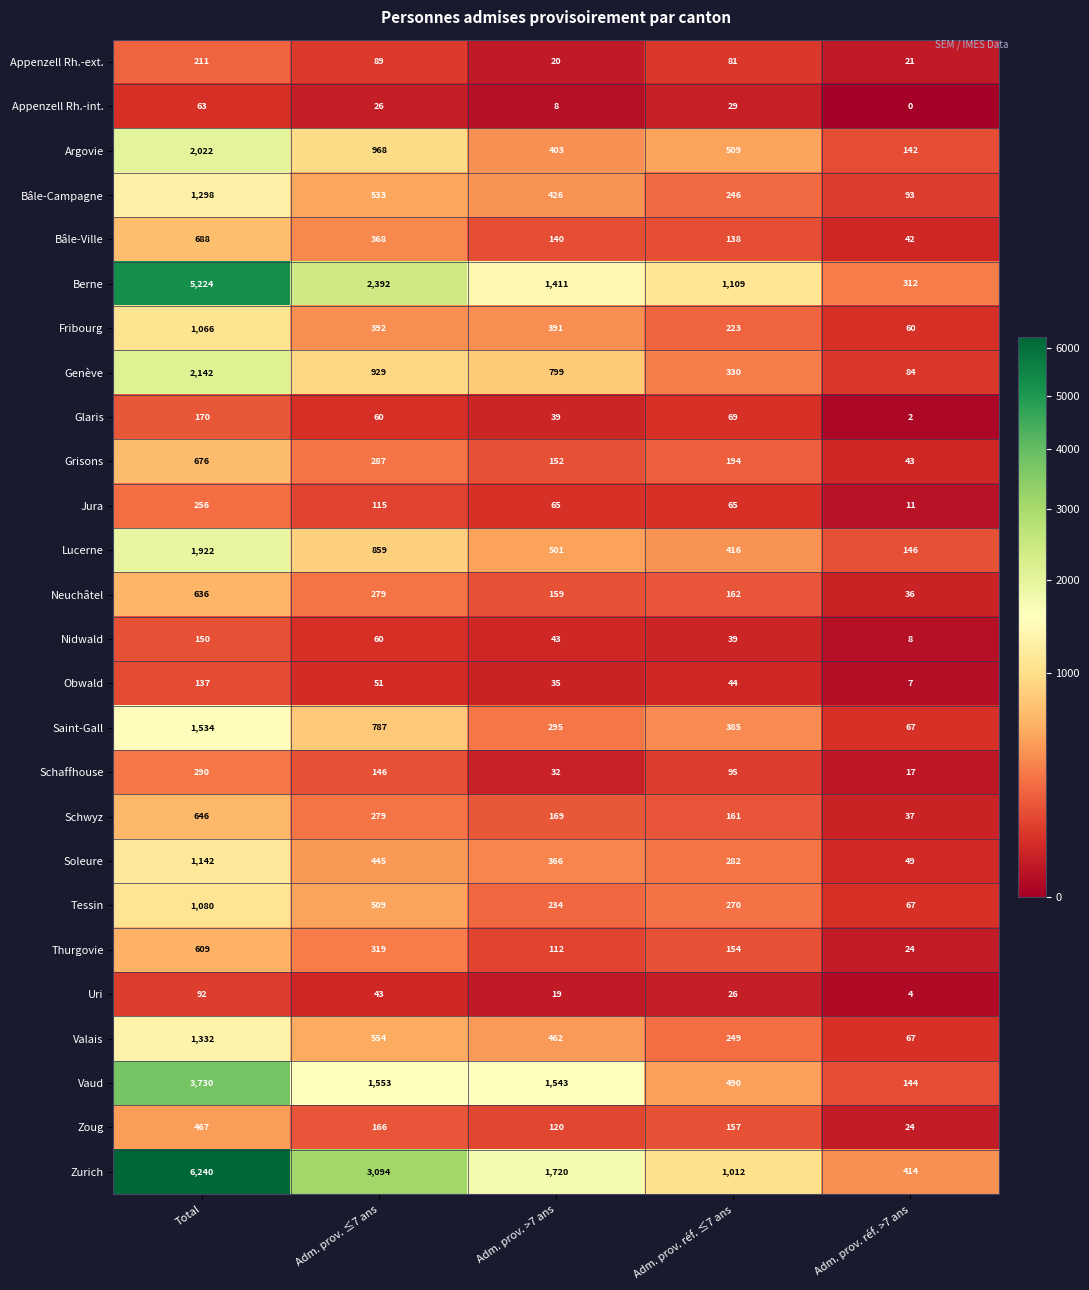

The value of Lucerne at Total is 1922. True or false?

True